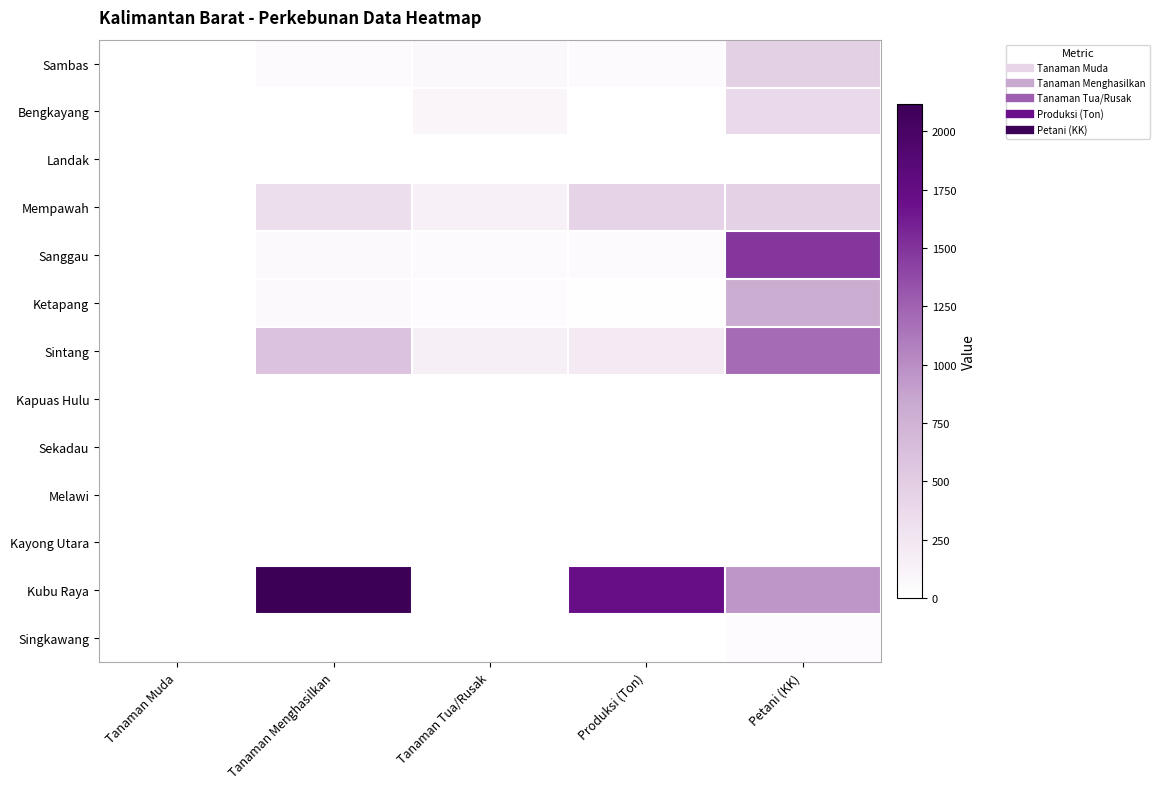

Reading right to left, transcribe all the data shown in this chart.

Sambas: Petani (KK)=469	Produksi (Ton)=44	Tanaman Tua/Rusak=67	Tanaman Menghasilkan=56	Tanaman Muda=0
Bengkayang: Petani (KK)=387	Produksi (Ton)=4	Tanaman Tua/Rusak=100	Tanaman Menghasilkan=0	Tanaman Muda=0
Landak: Petani (KK)=0	Produksi (Ton)=0	Tanaman Tua/Rusak=0	Tanaman Menghasilkan=0	Tanaman Muda=0
Mempawah: Petani (KK)=455	Produksi (Ton)=444	Tanaman Tua/Rusak=140	Tanaman Menghasilkan=330	Tanaman Muda=0
Sanggau: Petani (KK)=1485	Produksi (Ton)=57	Tanaman Tua/Rusak=56	Tanaman Menghasilkan=58	Tanaman Muda=0
Ketapang: Petani (KK)=801	Produksi (Ton)=16	Tanaman Tua/Rusak=37	Tanaman Menghasilkan=64	Tanaman Muda=0
Sintang: Petani (KK)=1197	Produksi (Ton)=208	Tanaman Tua/Rusak=160	Tanaman Menghasilkan=599	Tanaman Muda=0
Kapuas Hulu: Petani (KK)=0	Produksi (Ton)=0	Tanaman Tua/Rusak=0	Tanaman Menghasilkan=0	Tanaman Muda=0
Sekadau: Petani (KK)=0	Produksi (Ton)=0	Tanaman Tua/Rusak=0	Tanaman Menghasilkan=0	Tanaman Muda=0
Melawi: Petani (KK)=0	Produksi (Ton)=0	Tanaman Tua/Rusak=0	Tanaman Menghasilkan=0	Tanaman Muda=0
Kayong Utara: Petani (KK)=7	Produksi (Ton)=3	Tanaman Tua/Rusak=1	Tanaman Menghasilkan=3	Tanaman Muda=0
Kubu Raya: Petani (KK)=948	Produksi (Ton)=1728	Tanaman Tua/Rusak=5	Tanaman Menghasilkan=2117	Tanaman Muda=0
Singkawang: Petani (KK)=34	Produksi (Ton)=3	Tanaman Tua/Rusak=3	Tanaman Menghasilkan=6	Tanaman Muda=0